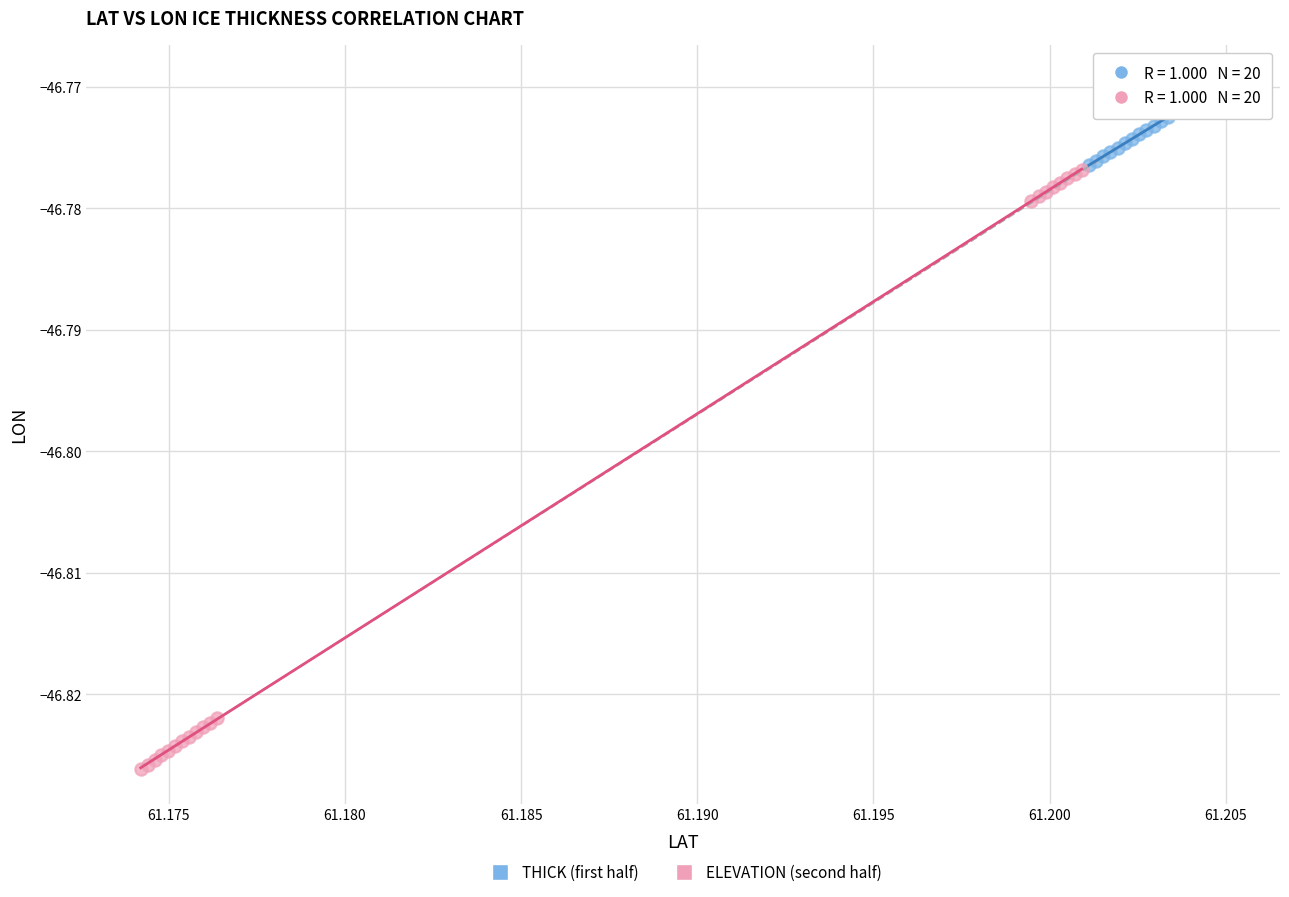

Which series reaches the minimum Y coordinate?

ELEVATION (second half)